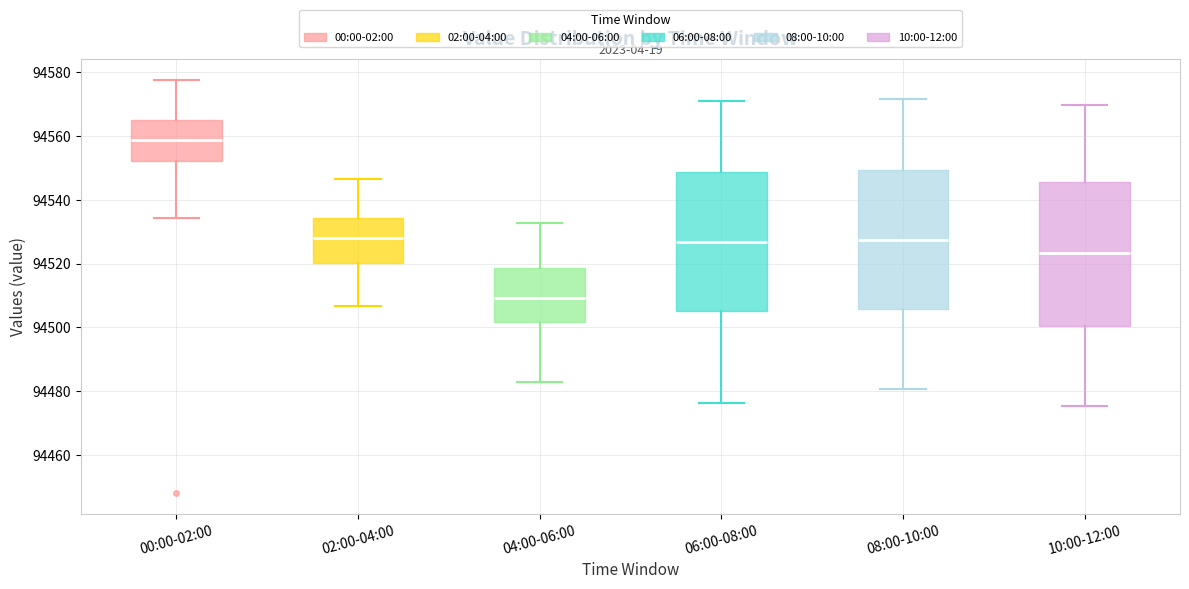

Which box's median line is the lowest?

04:00-06:00